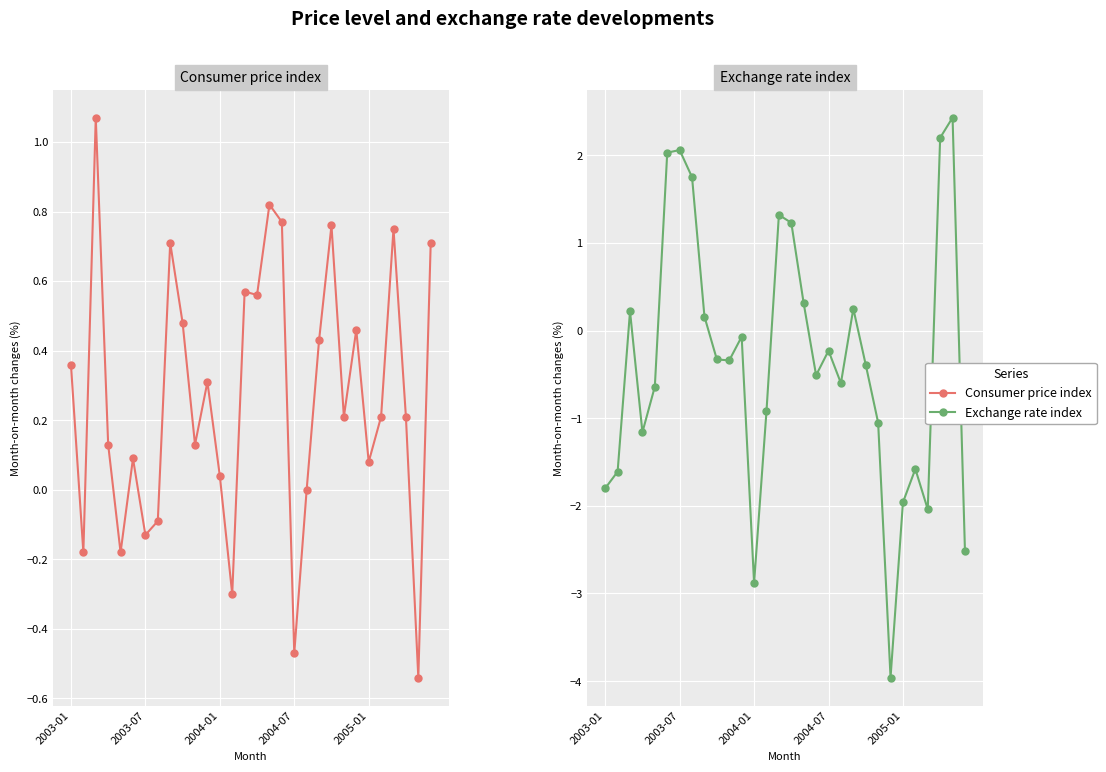

Rank the series by their average value, from highest to lowest.

Consumer price index, Exchange rate index